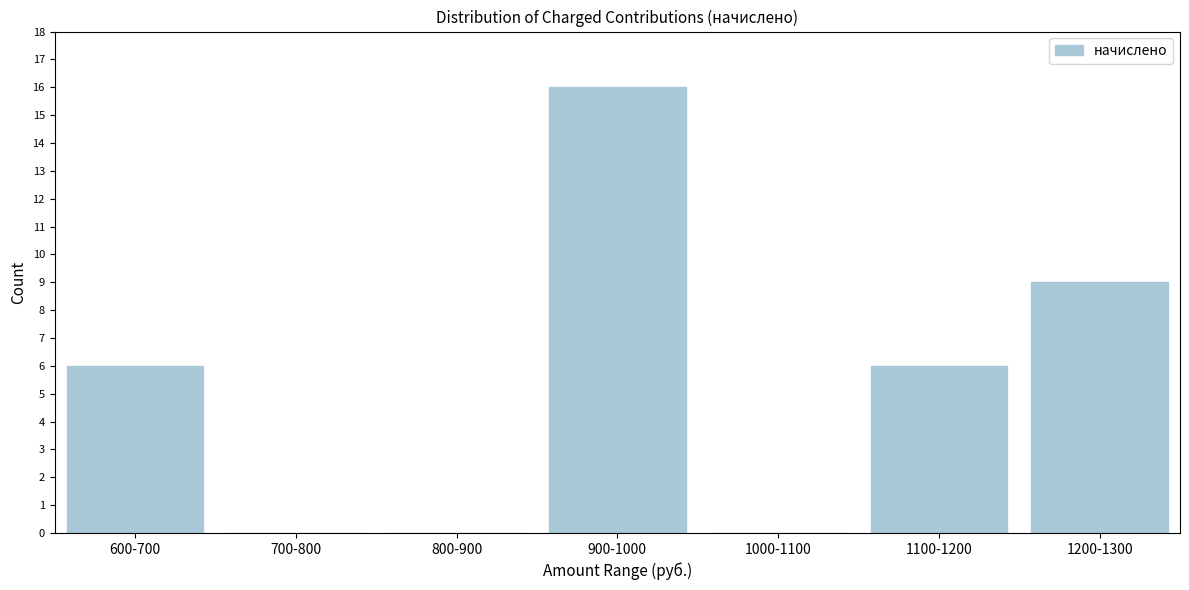

Reading left to right, list all the values displayed in this chart.

600-700=6	700-800=0	800-900=0	900-1000=16	1000-1100=0	1100-1200=6	1200-1300=9